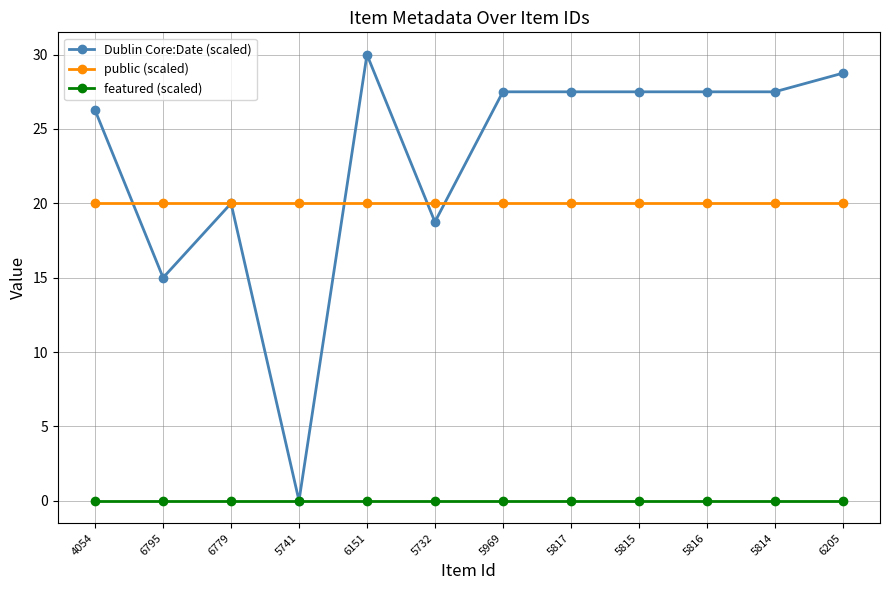

What are all the series names shown in the legend?

Dublin Core:Date (scaled), public (scaled), featured (scaled)